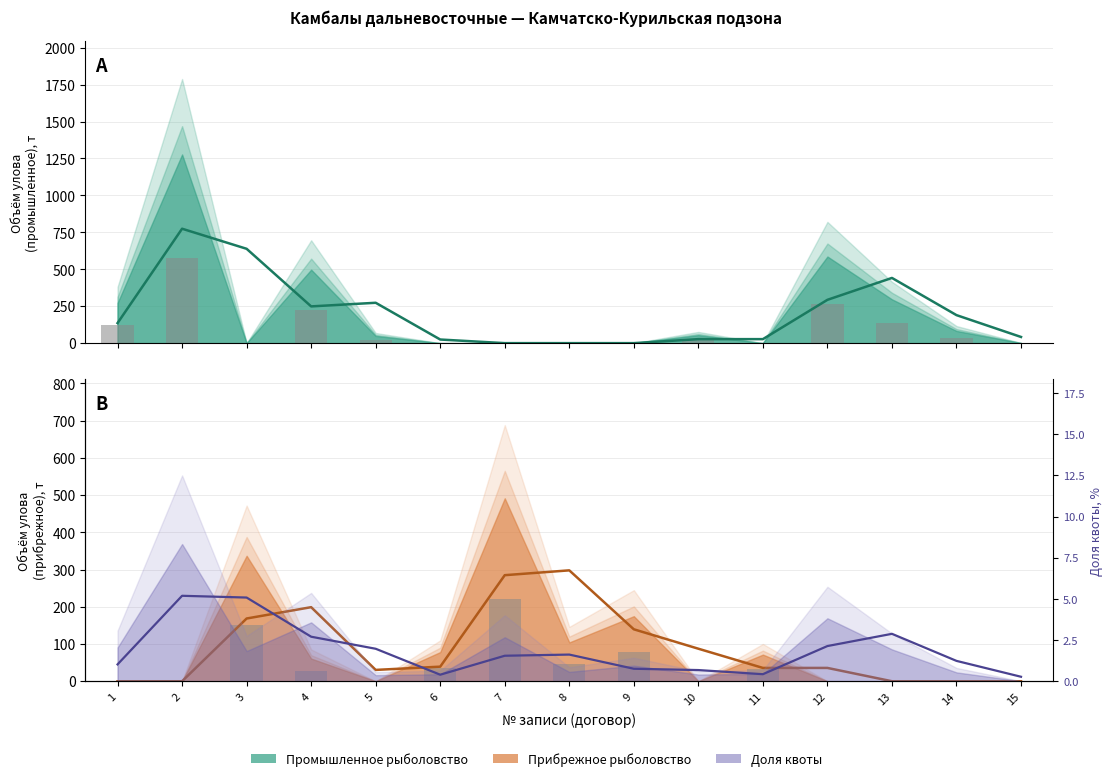

What is the sum of all Промышленное рыболовство values?

1402.1